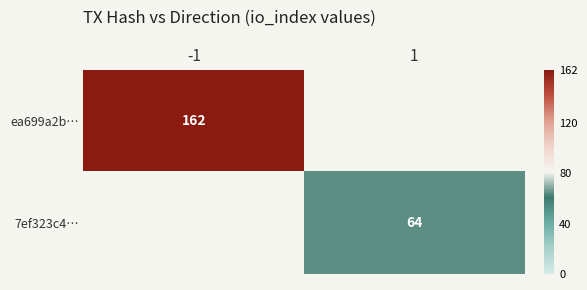

Is the value of 7ef323c4… at 1 greater than the value of ea699a2b… at -1?

No